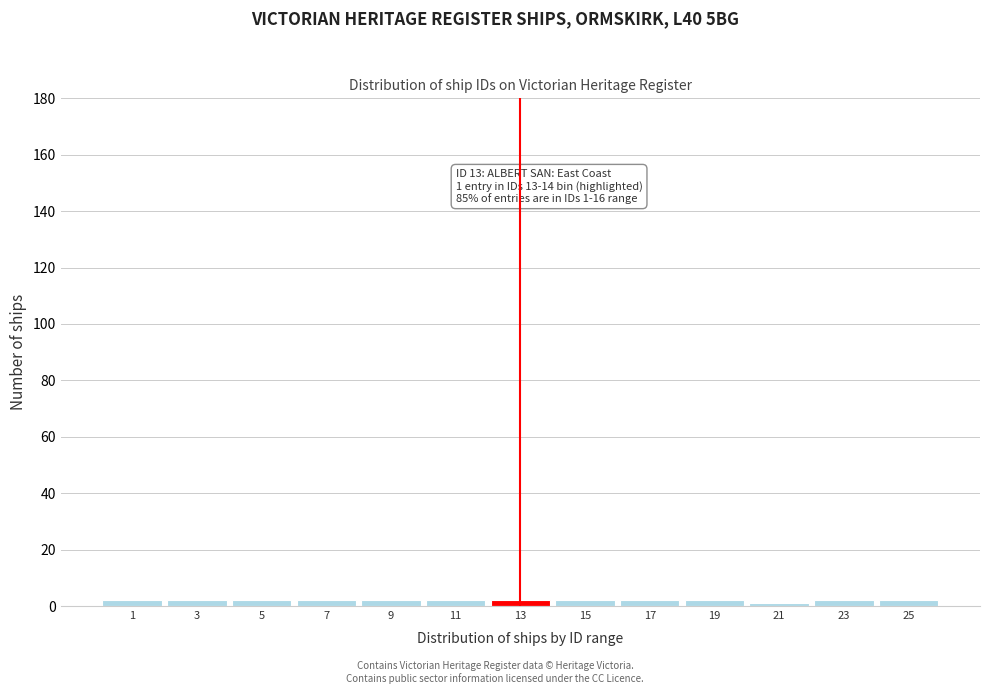

Reading right to left, transcribe all the data shown in this chart.

2	2	1	2	2	2	2	2	2	2	2	2	2